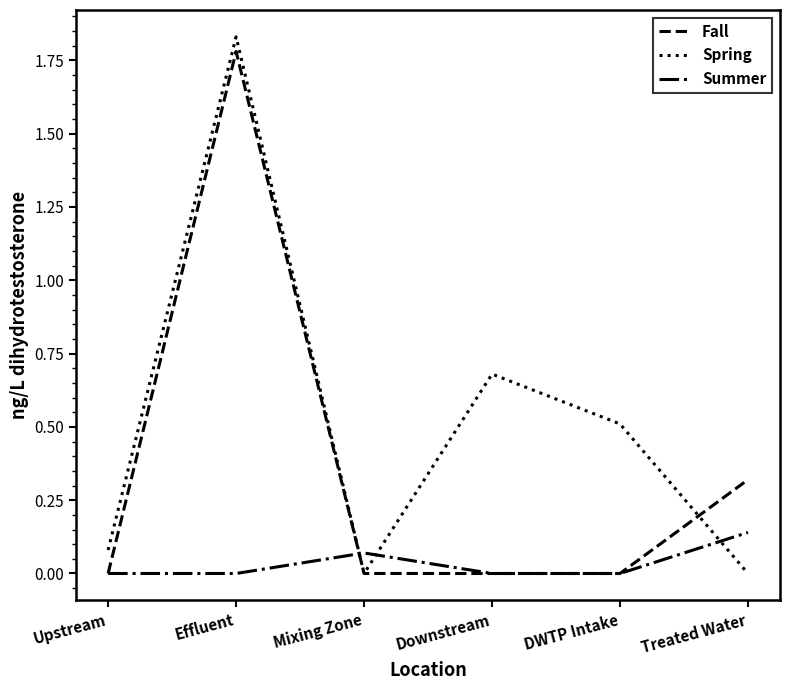

Is this an area chart (filled region under the line)?

No